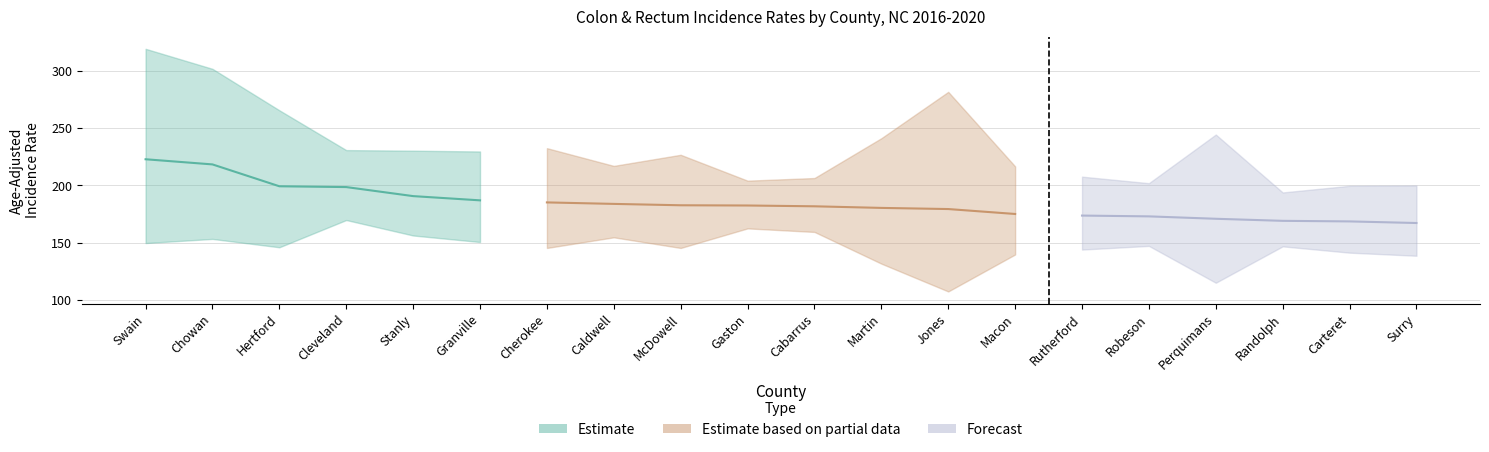

True or false: Age-Adjusted Rate has a value of 175.1 at Macon.

True